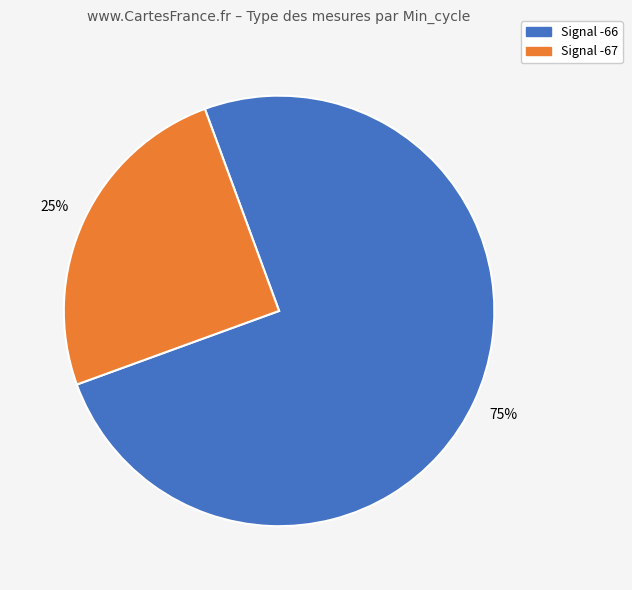

To the nearest percent, what portion does Signal -66 represent?

75%